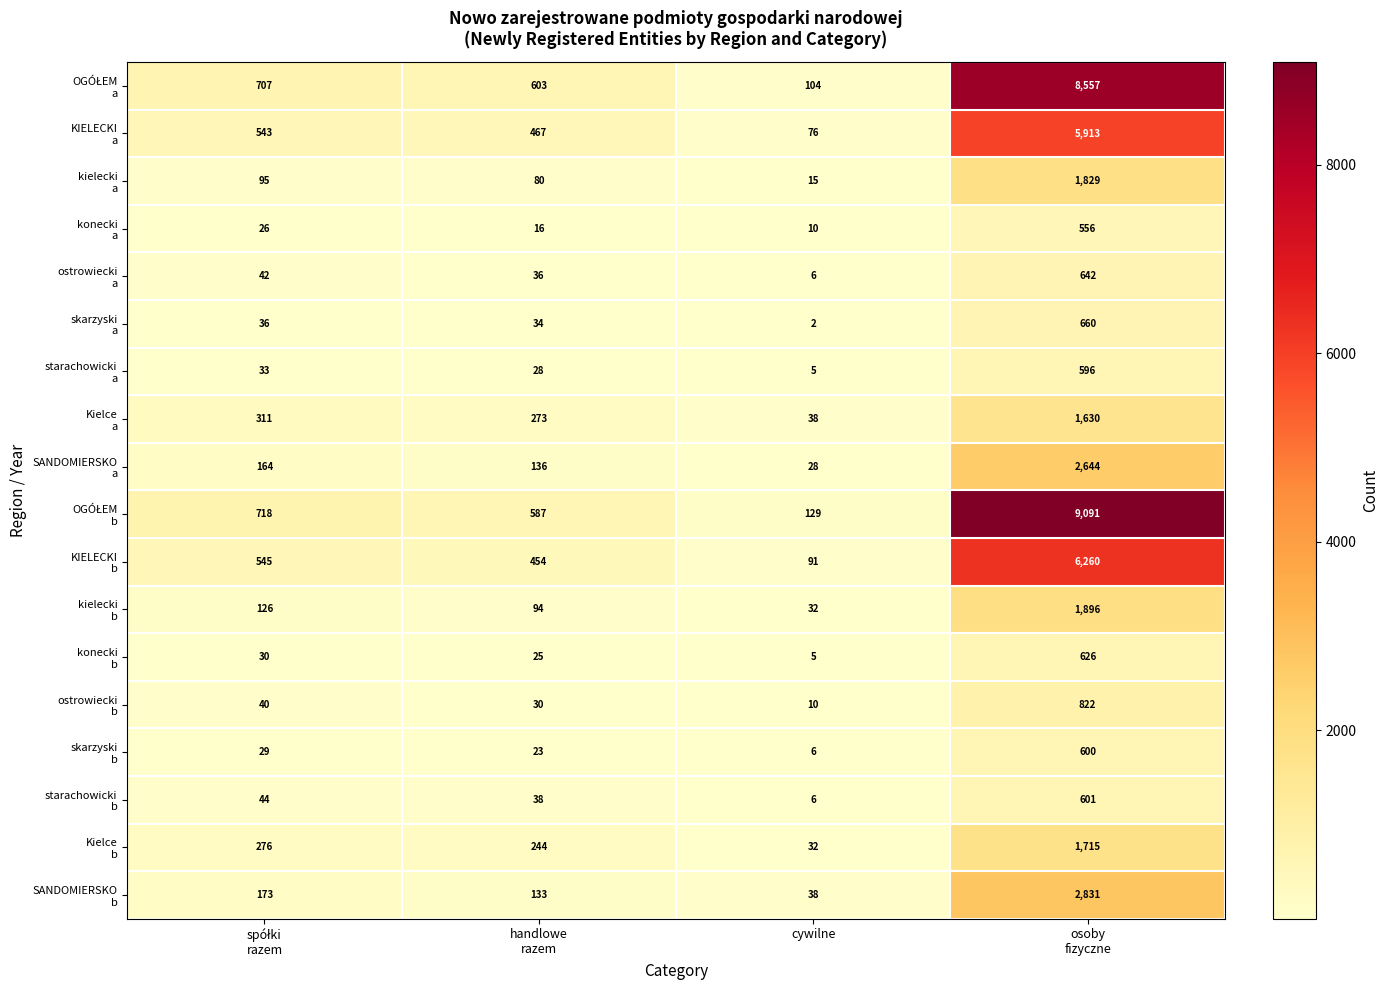

What is the greatest value displayed?

9091